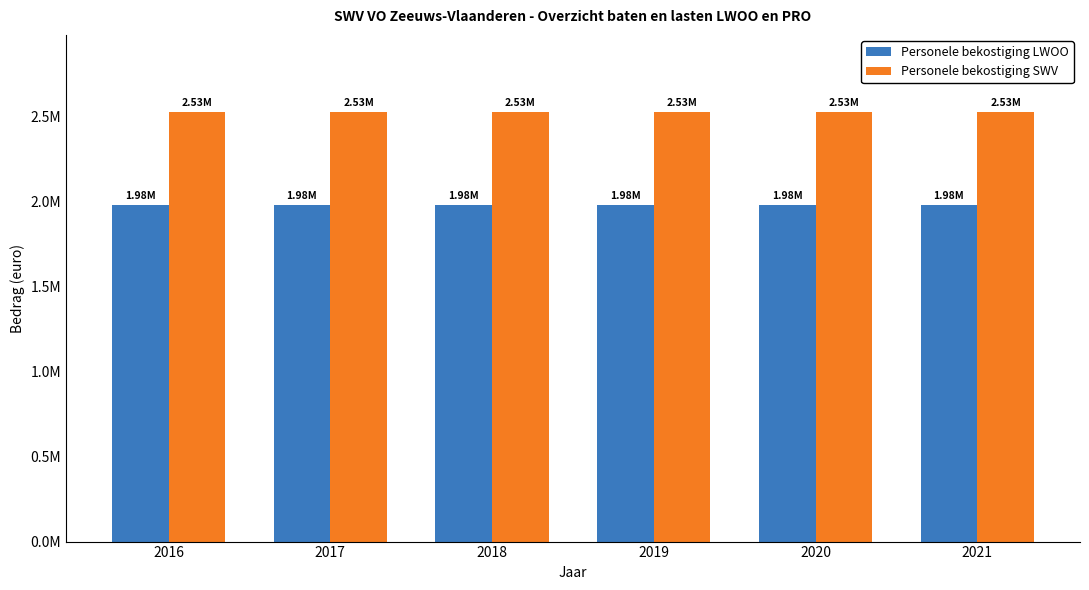

What are all the series names shown in the legend?

Personele bekostiging LWOO, Personele bekostiging SWV